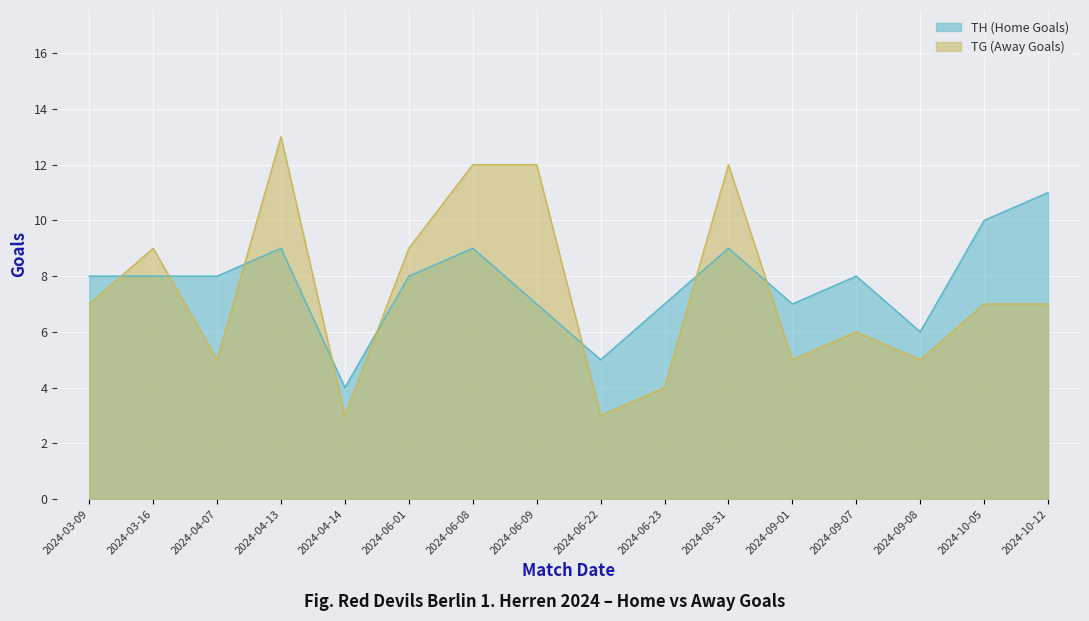

What is the smallest value displayed?

3